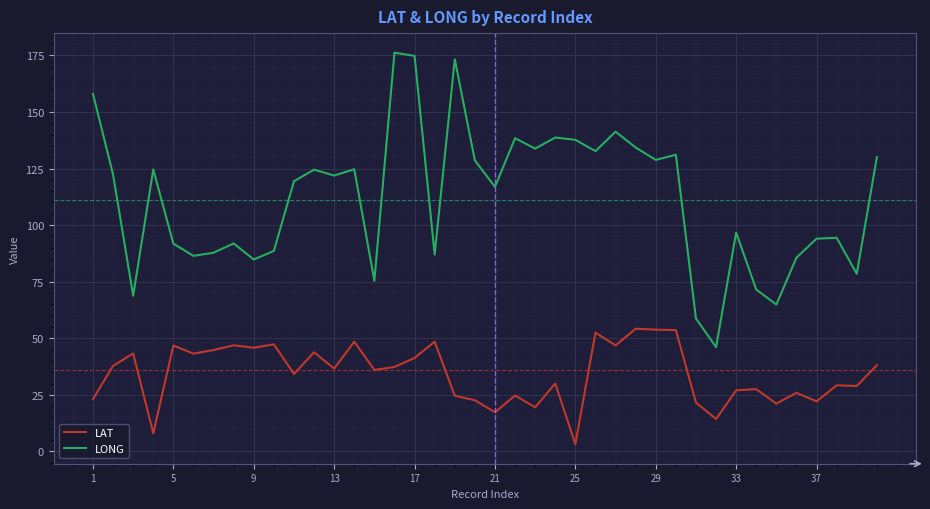

True or false: LAT and LONG cross at least once.

False